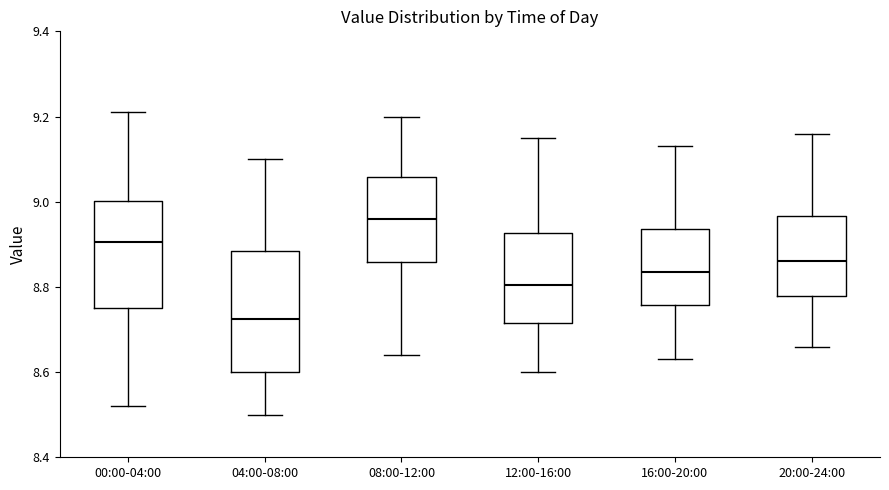

Comparing the boxes themselves (not the whiskers), which one is the tallest?

04:00-08:00